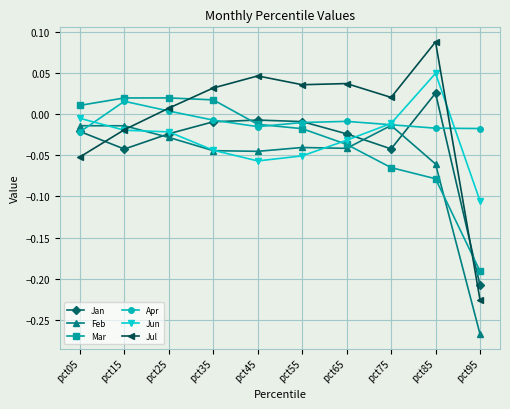

At which category is the sum across all series the highest?

pct85